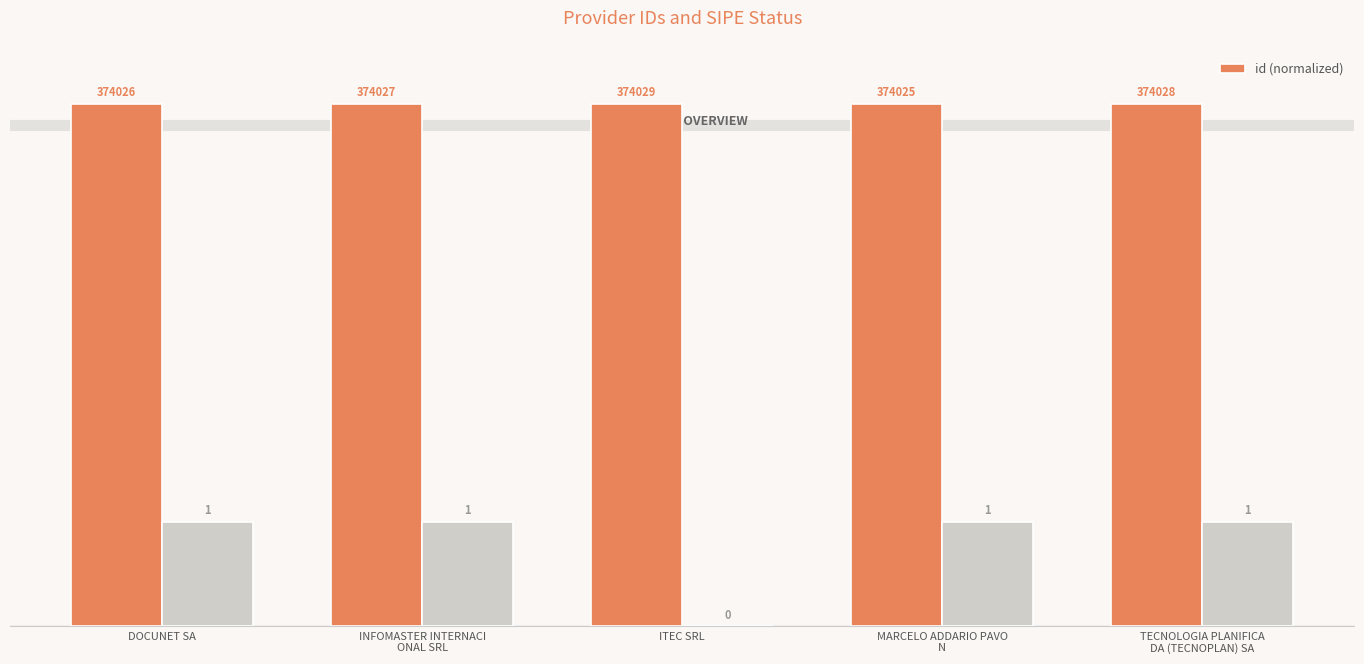

Which label corresponds to the largest value in the chart?

ITEC SRL